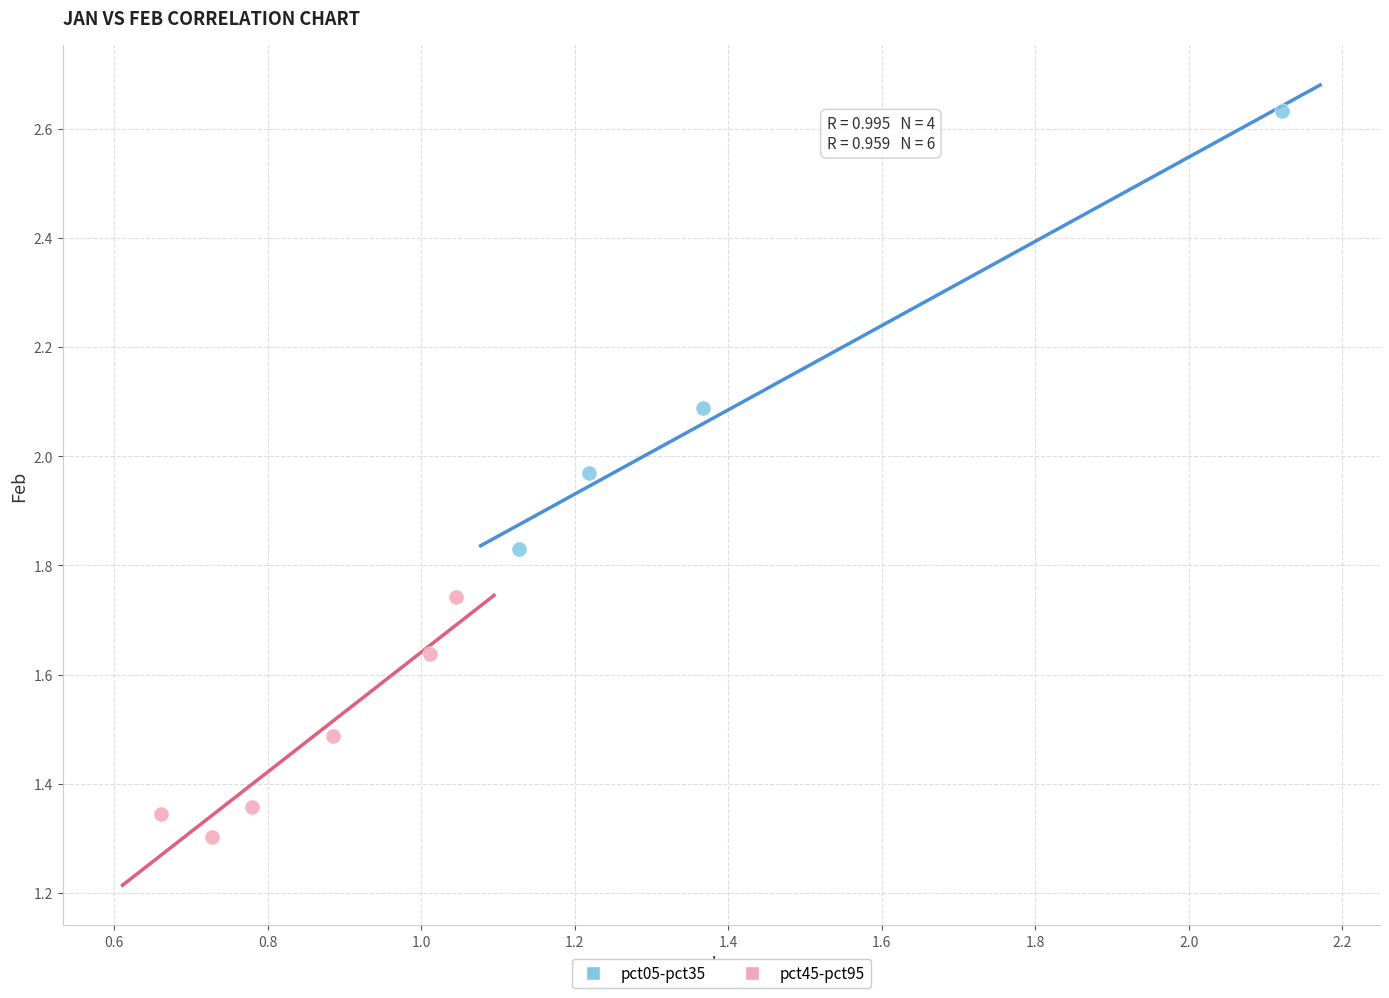

Which series has the widest spread of Y values?

pct05-pct35